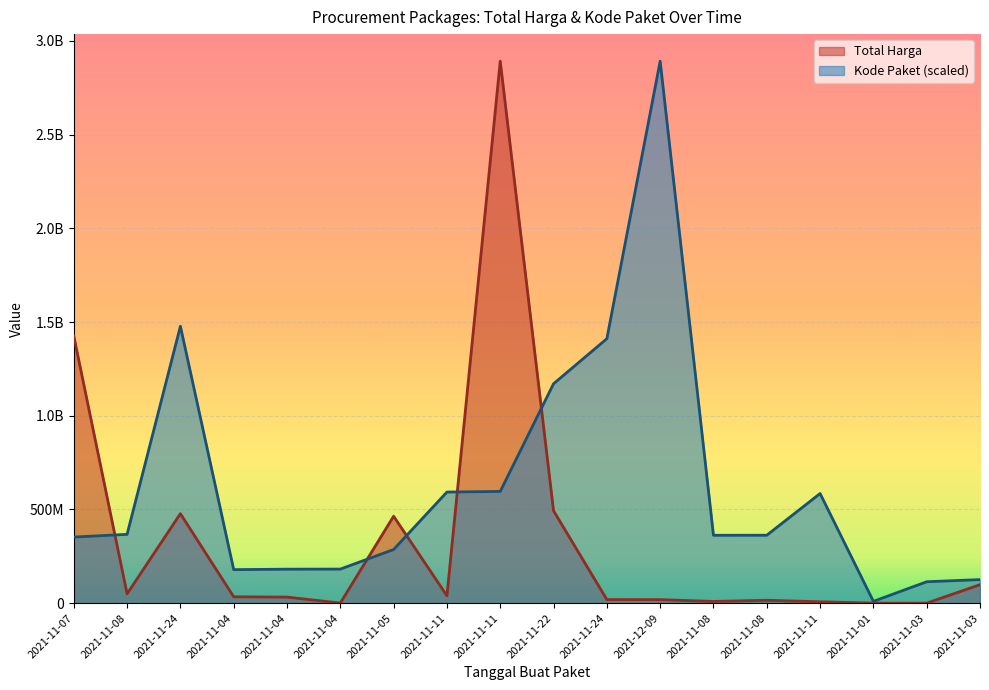

What is the value of the Kode Paket point at the 12th from the left?

2892122000.0